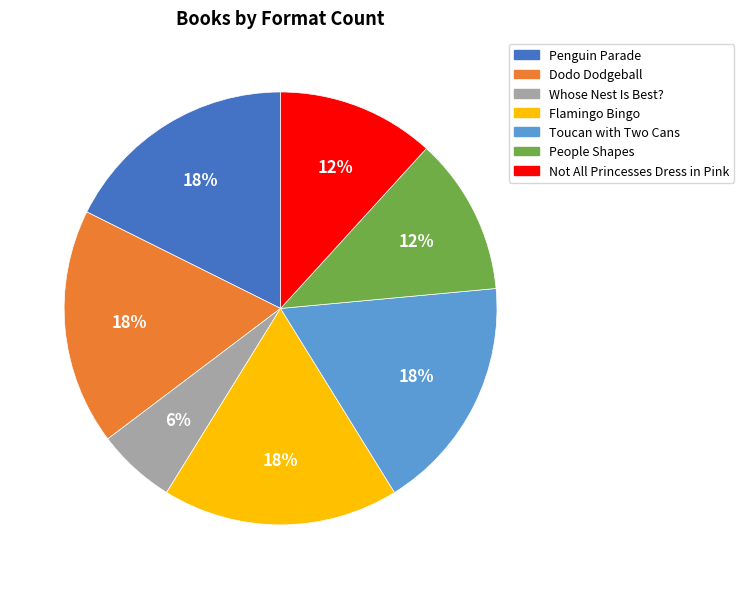

How many slices are in this pie chart?

7